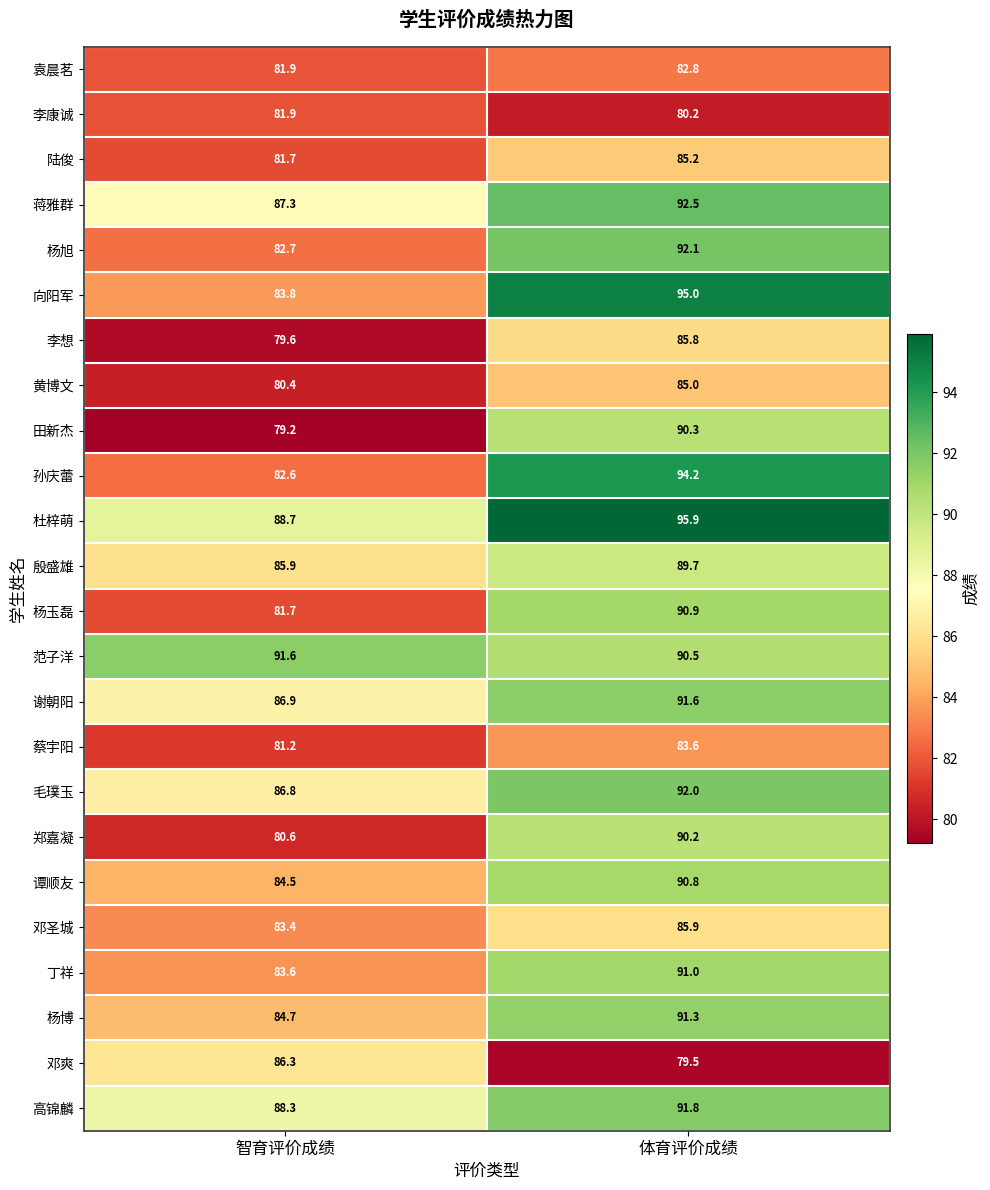

What is the total value across all series at 体育评价成绩?

2137.8